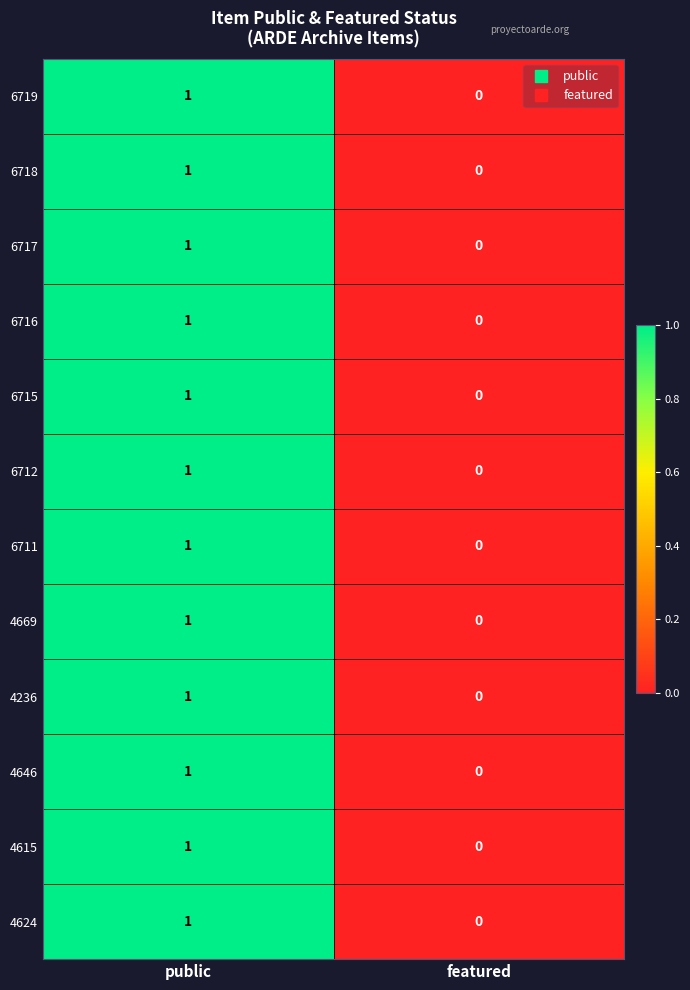

Rank the categories by 4646 value from lowest to highest.

featured, public